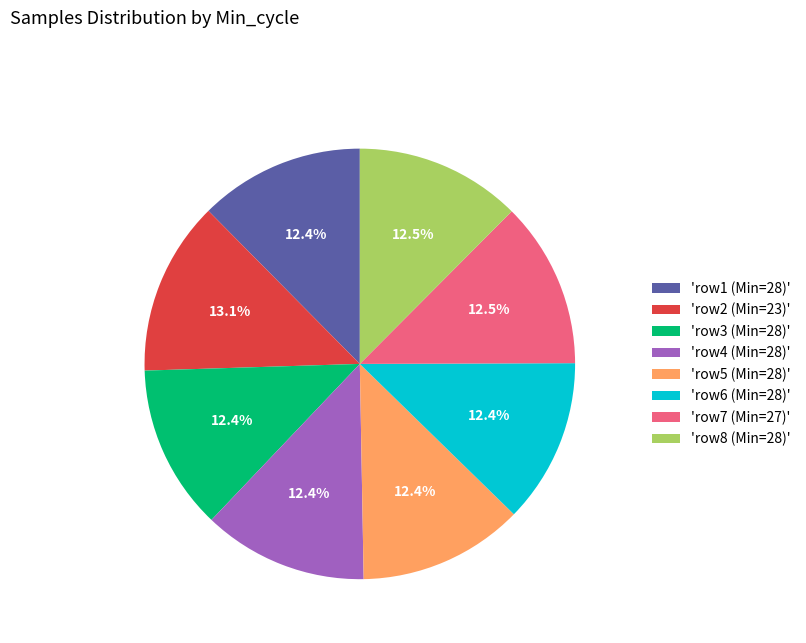

Which category has the biggest portion of the pie?

'row2 (Min=23)'